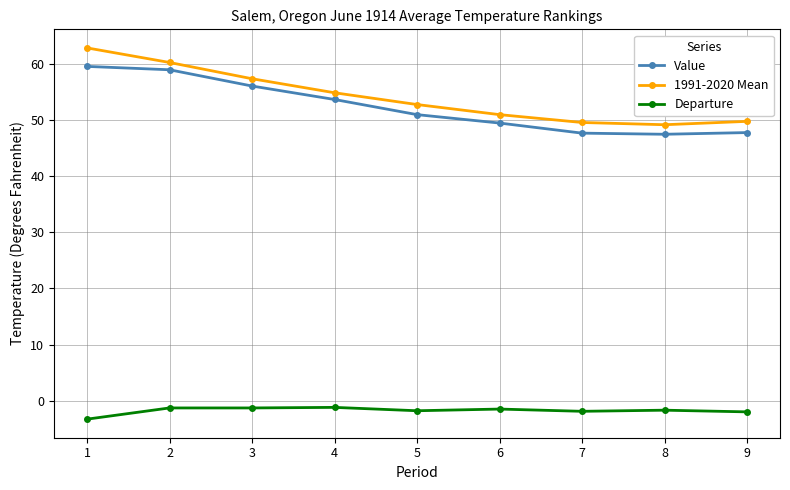

What value does the Value series have at 8?

47.5